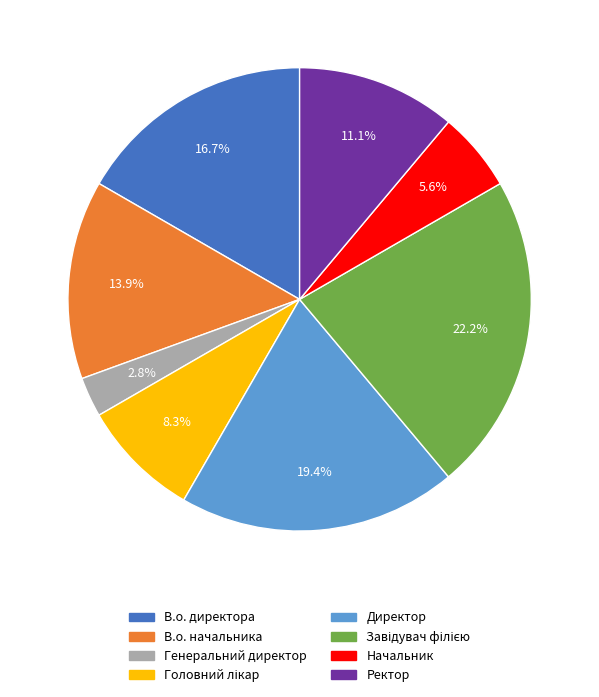

Is there any slice that represents more than half of the pie?

No